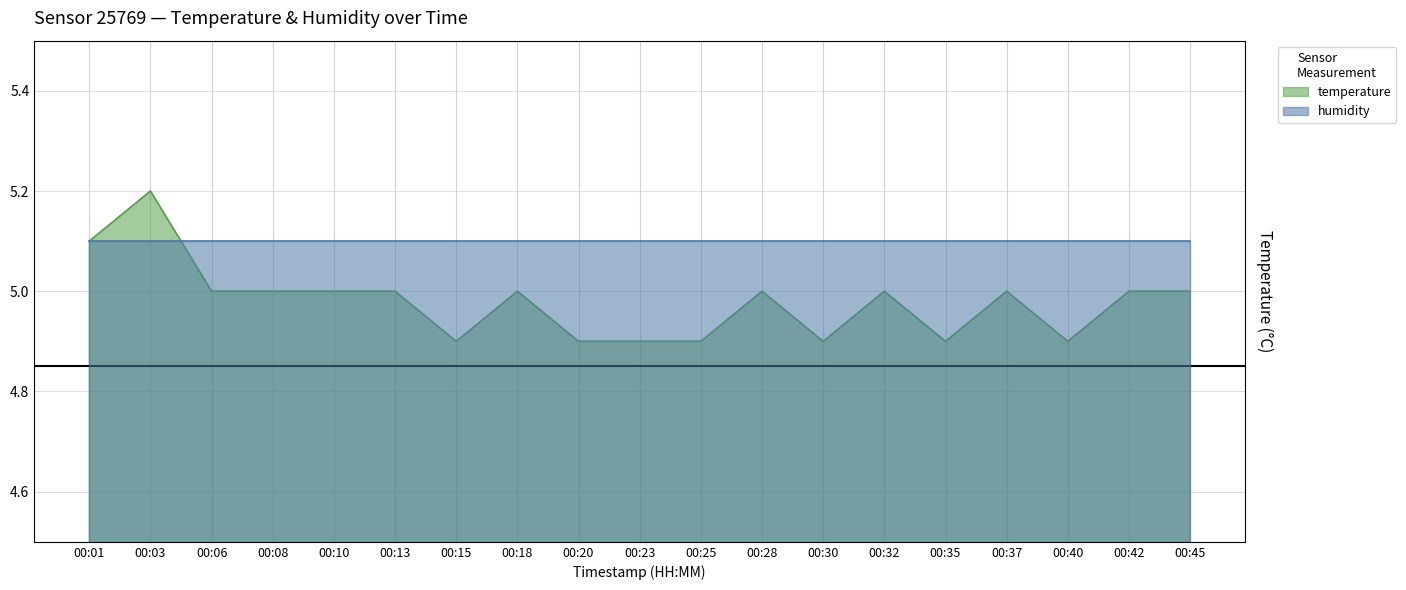

What is the difference between the maximum and minimum values?

0.3